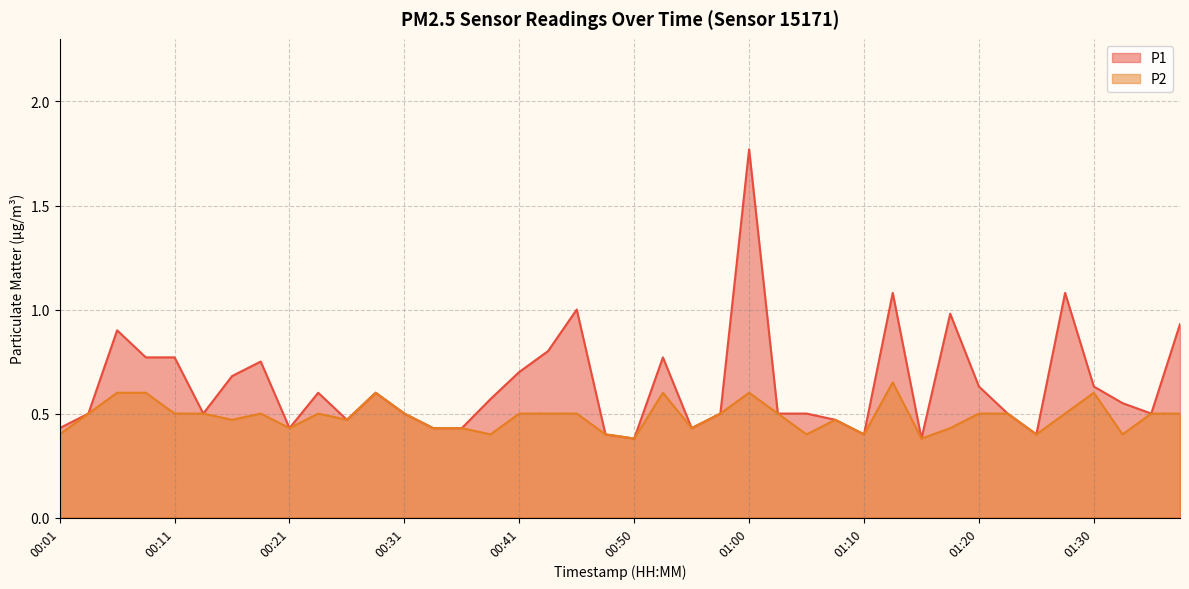

What is the difference between the maximum and minimum values in the P2 series?

0.3